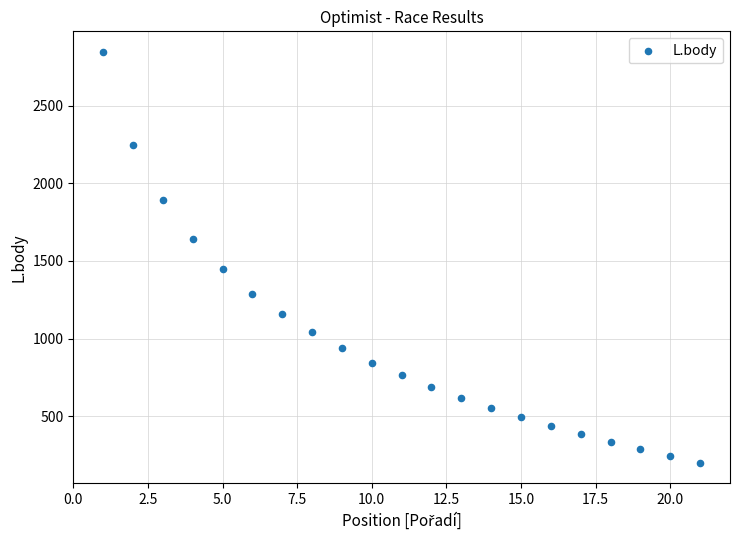

What Y value in the scatter plot is closest to 1524?

1448